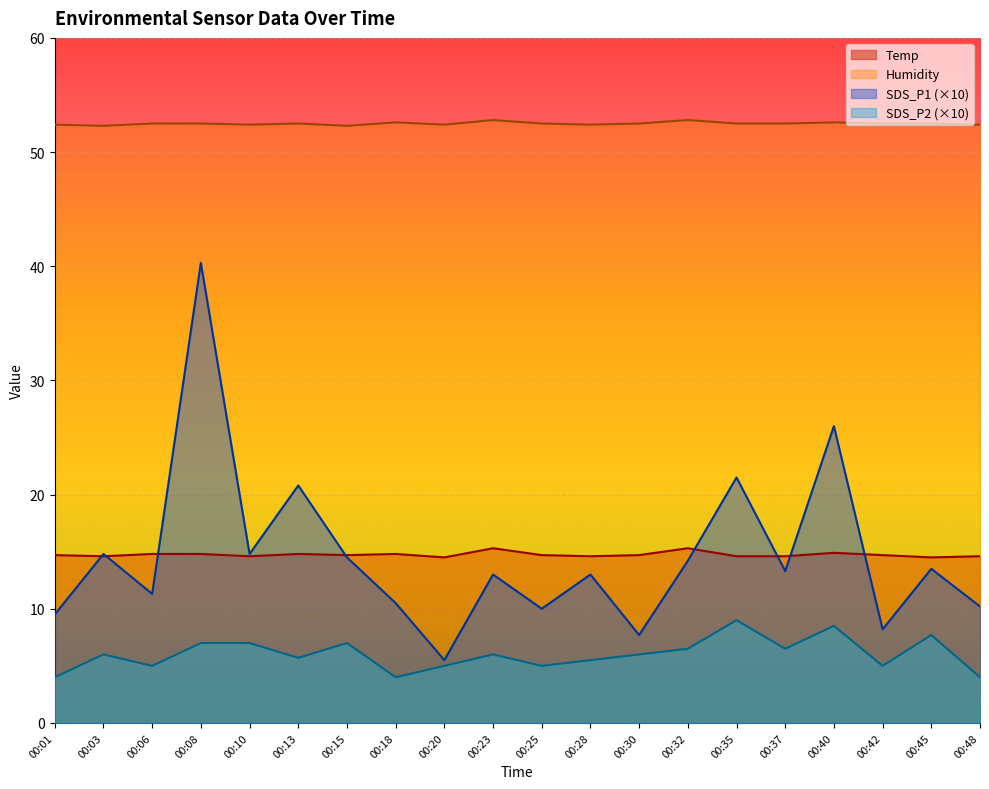

At which category does the chart reach its minimum across all series?

00:01